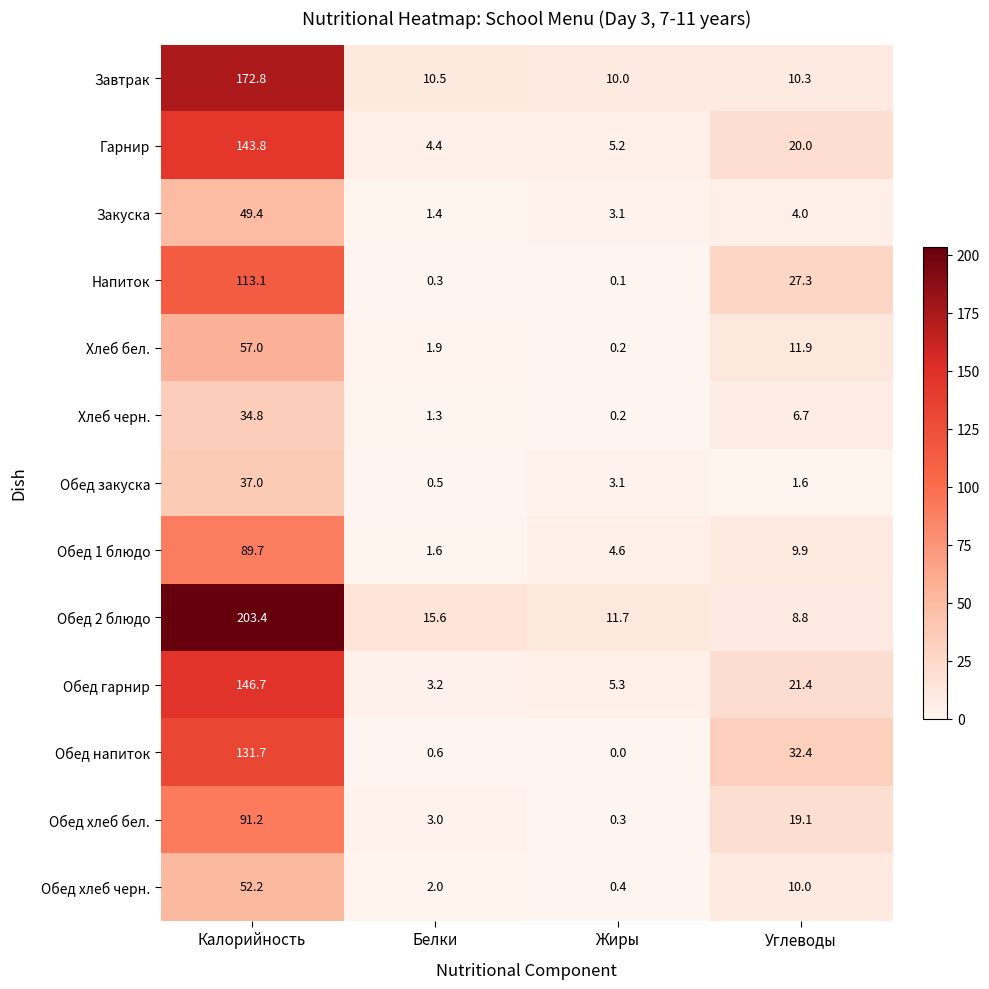

At which category is the sum across all series the highest?

Калорийность